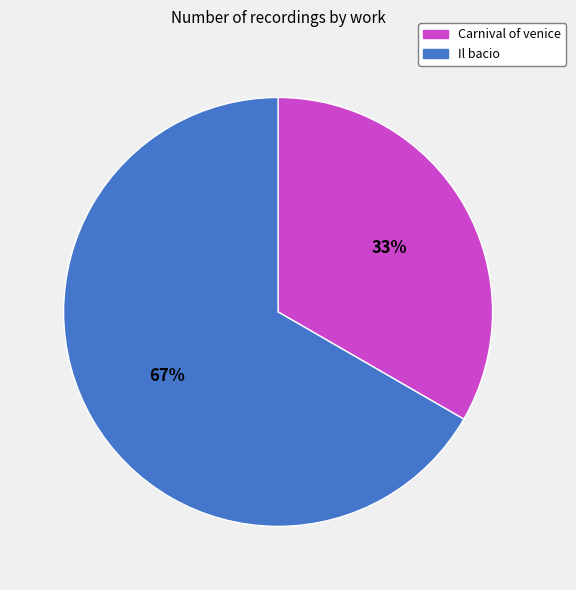

How many segments does this pie chart have?

2